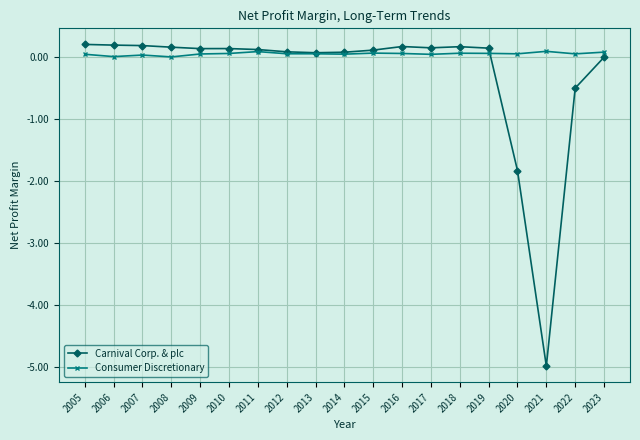

True or false: Consumer Discretionary has a value of 0.1 at 2018.

True